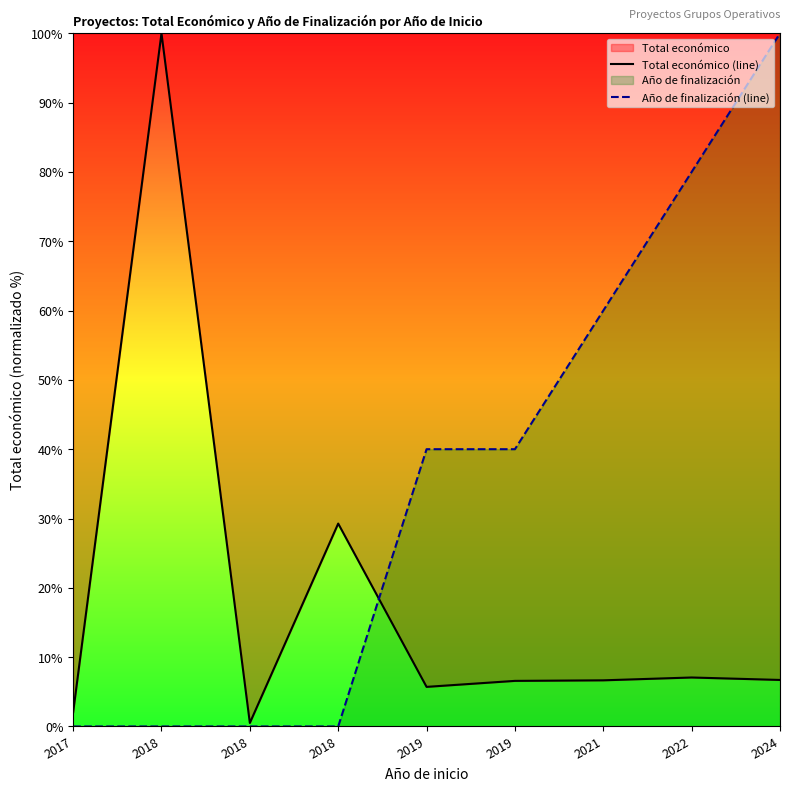

List the series in order of their overall mean, lowest first.

Total económico (line), Año de finalización (line)